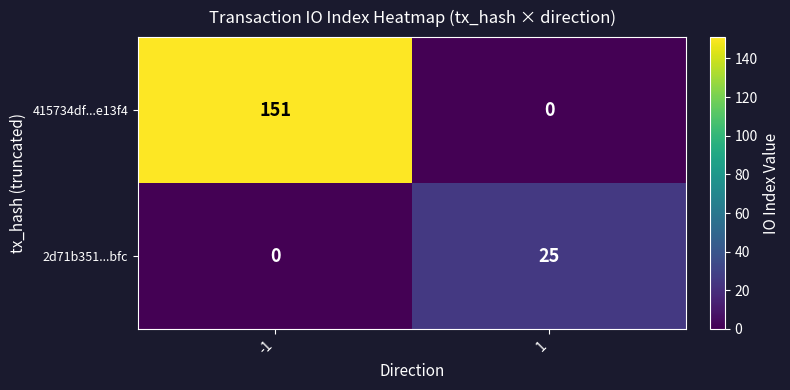

Is it true that 2d71b351...bfc equals 13 at -1?

False